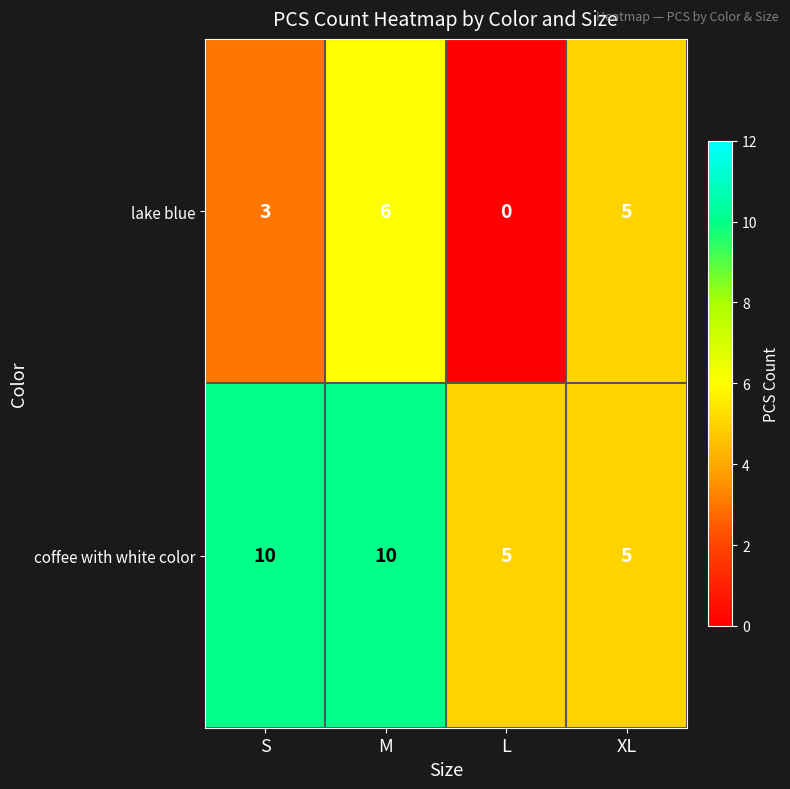

At how many categories does at least one series exceed 3?

4